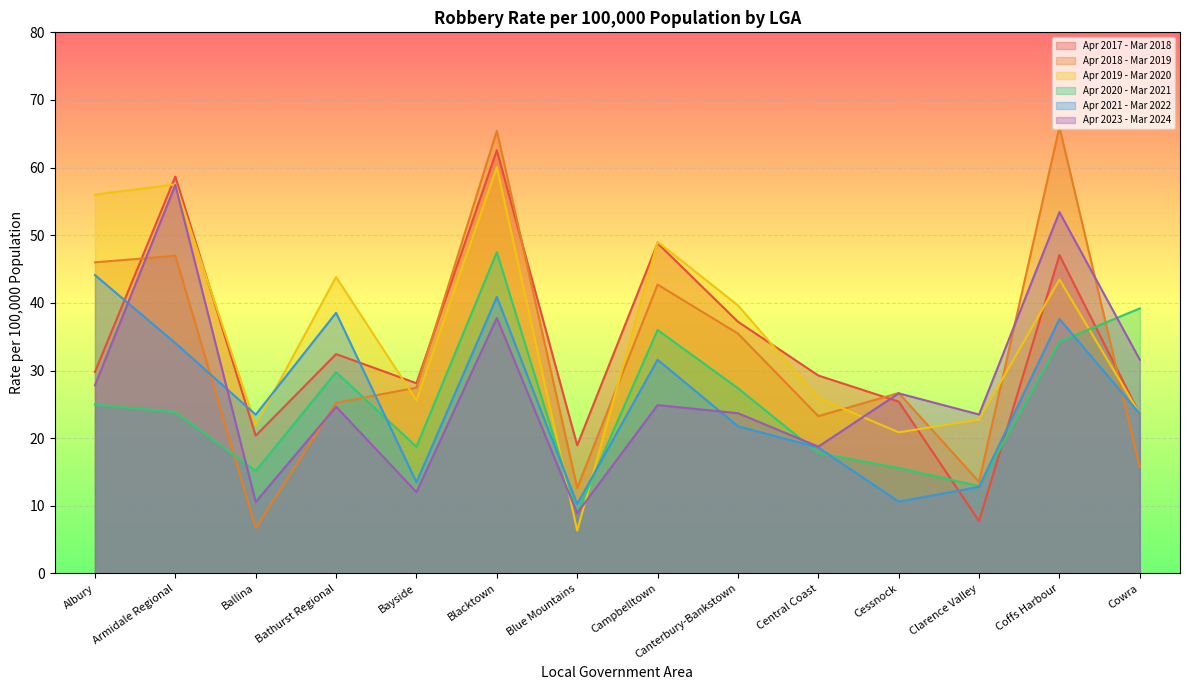

What is the difference between the Apr 2023 - Mar 2024 values at Cessnock and Bayside?

14.6